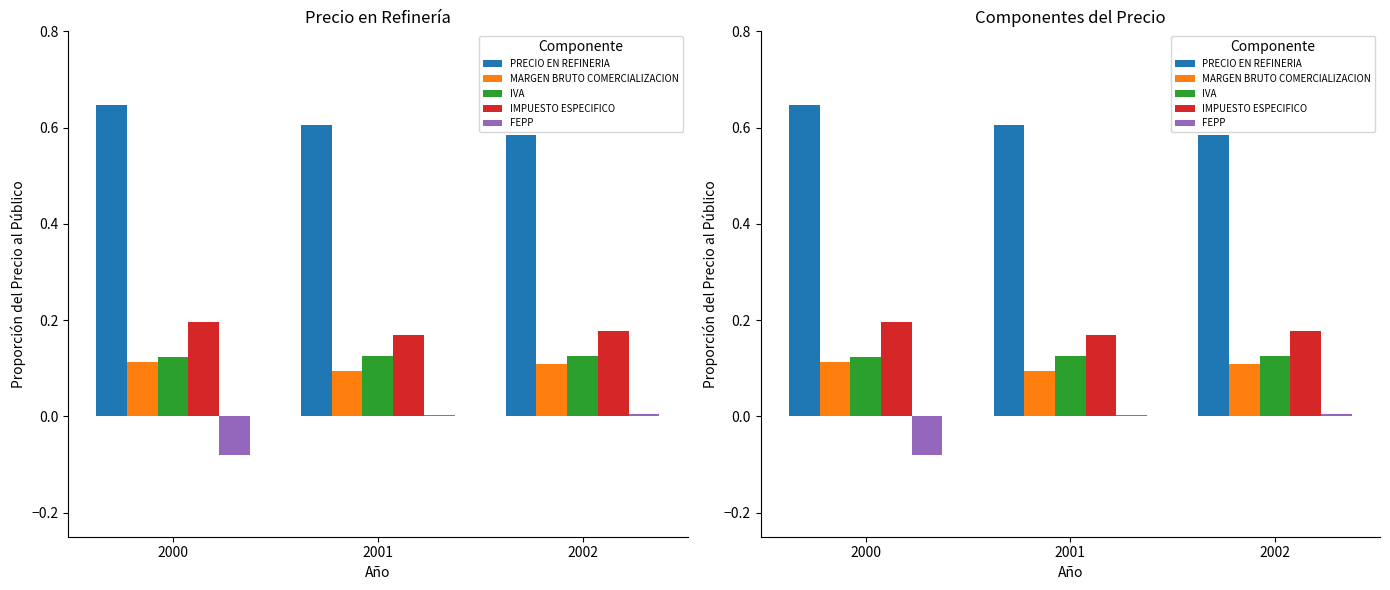

Rank the categories by IVA value from lowest to highest.

2000, 2002, 2001